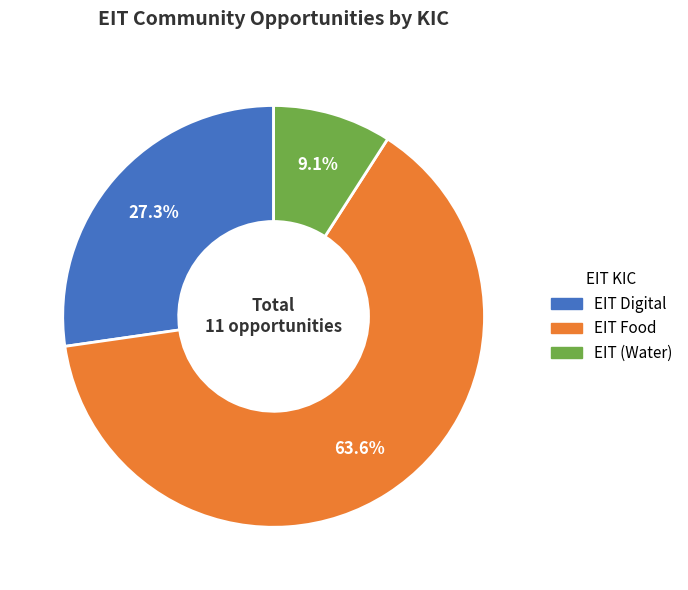

How many segments does this pie chart have?

3